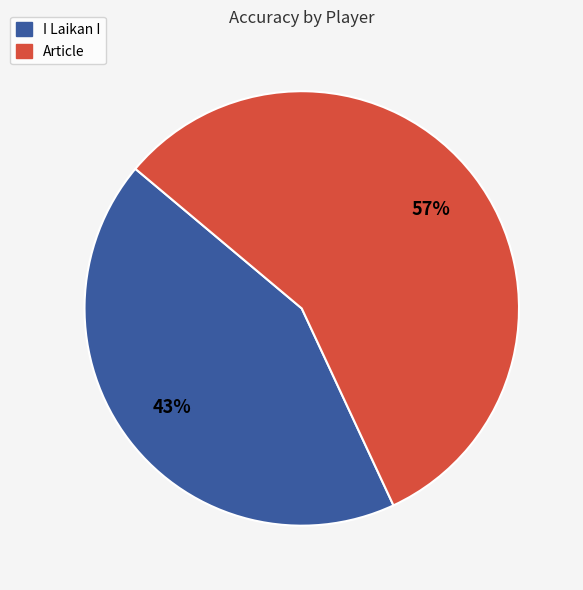

Combined, do Article and I Laikan I account for over 50%?

Yes